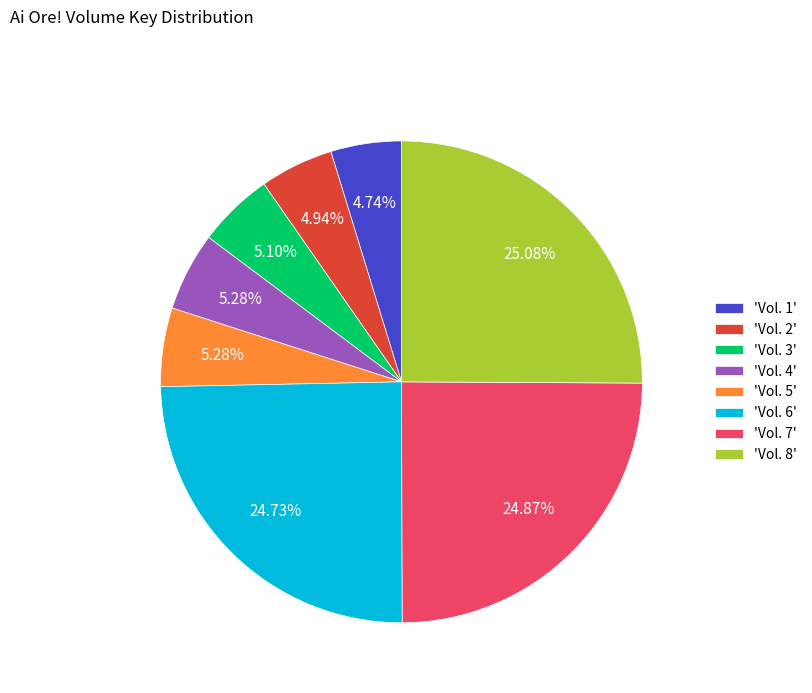

Count the number of slices in the pie.

8